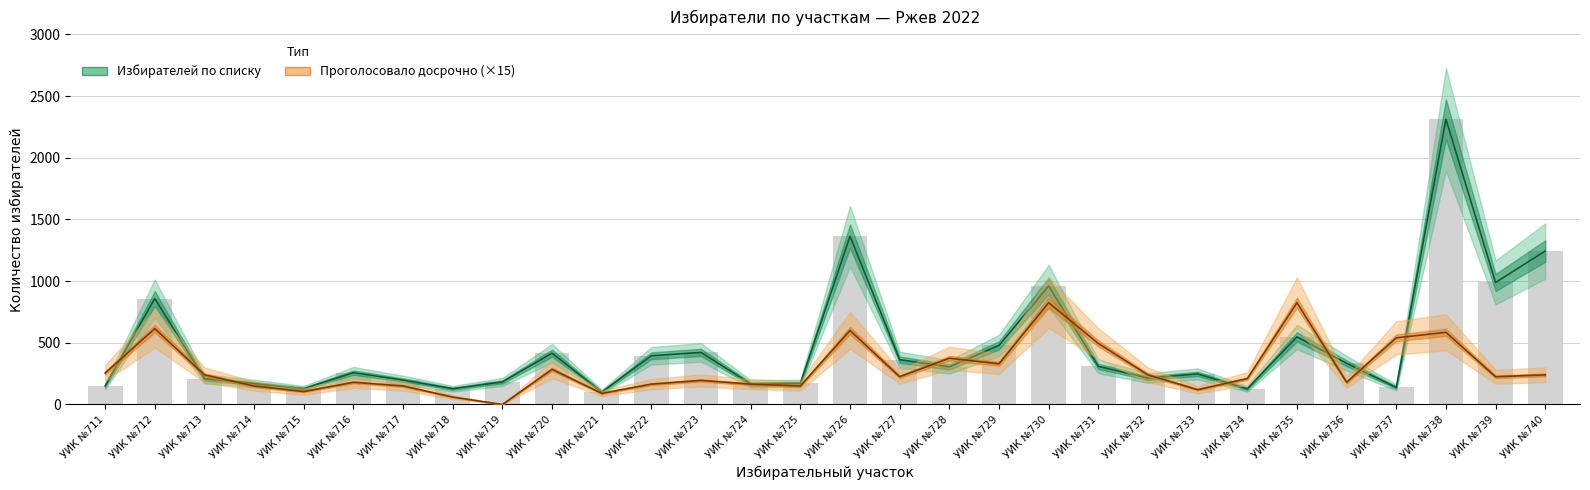

What is the value of the Избирателей по списку bar at the 6th from the left?

258